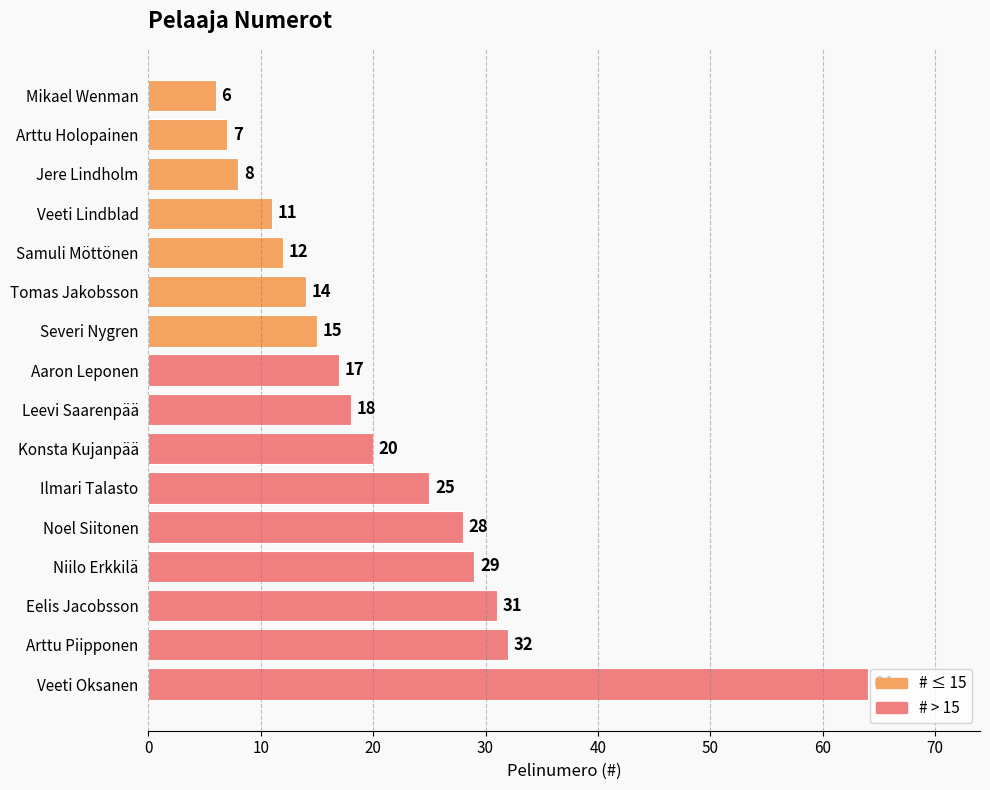

Between Noel Siitonen and Eelis Jacobsson, which is larger?

Eelis Jacobsson